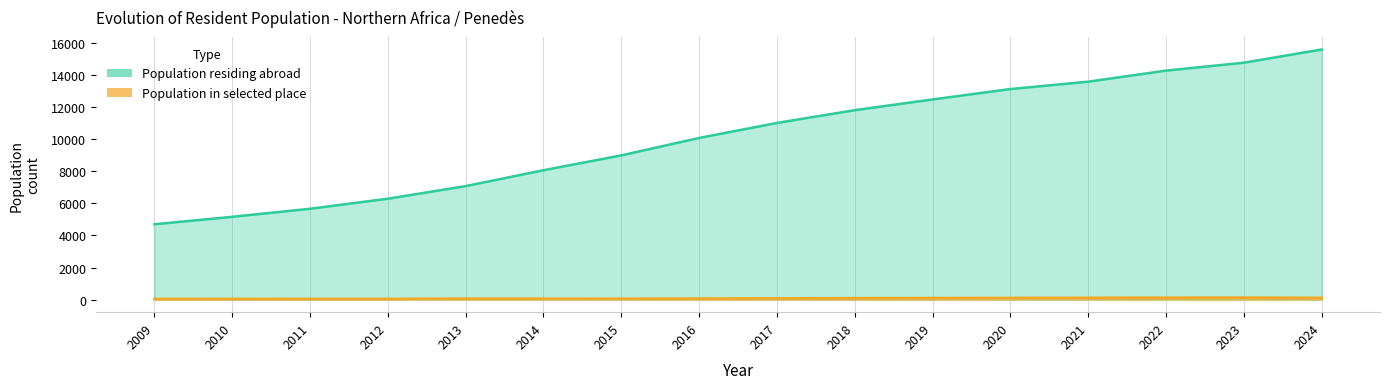

Does the chart have visible grid lines?

No